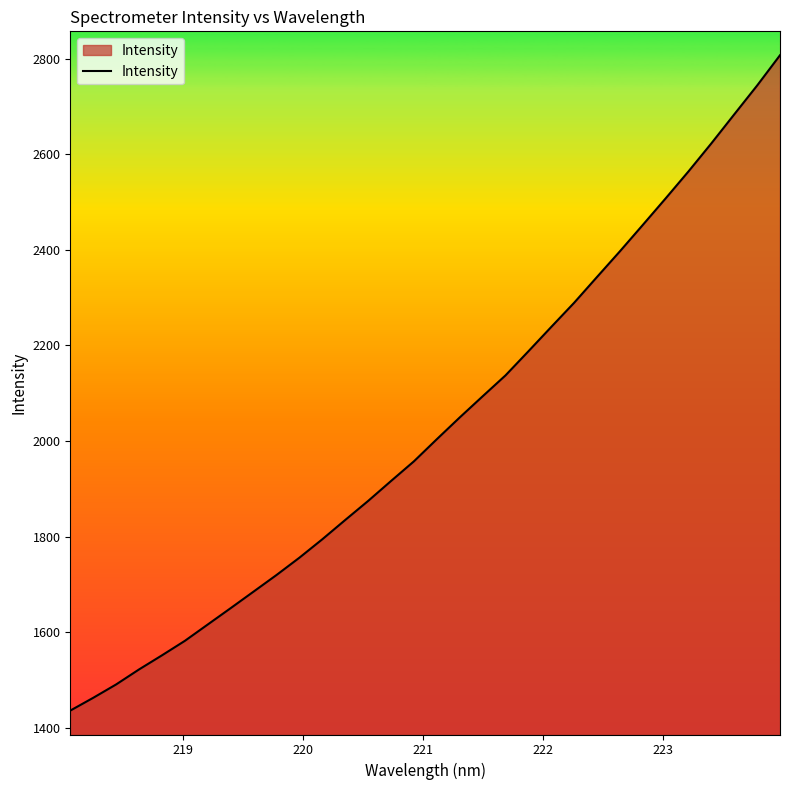

What is the greatest value displayed?

2807.0